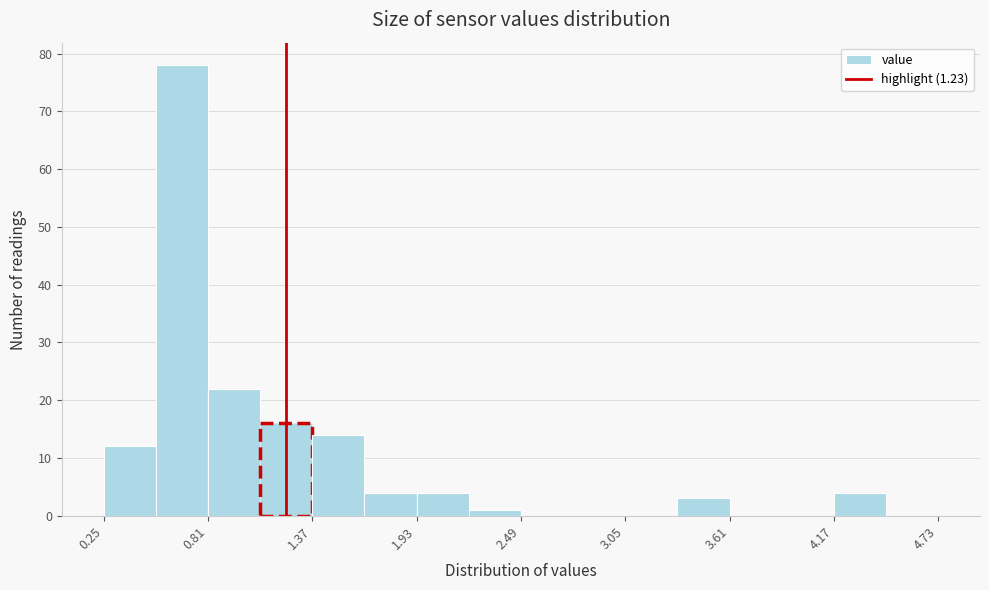

Read against the x-axis, roughly where is the centre of the tallest bar?

0.7